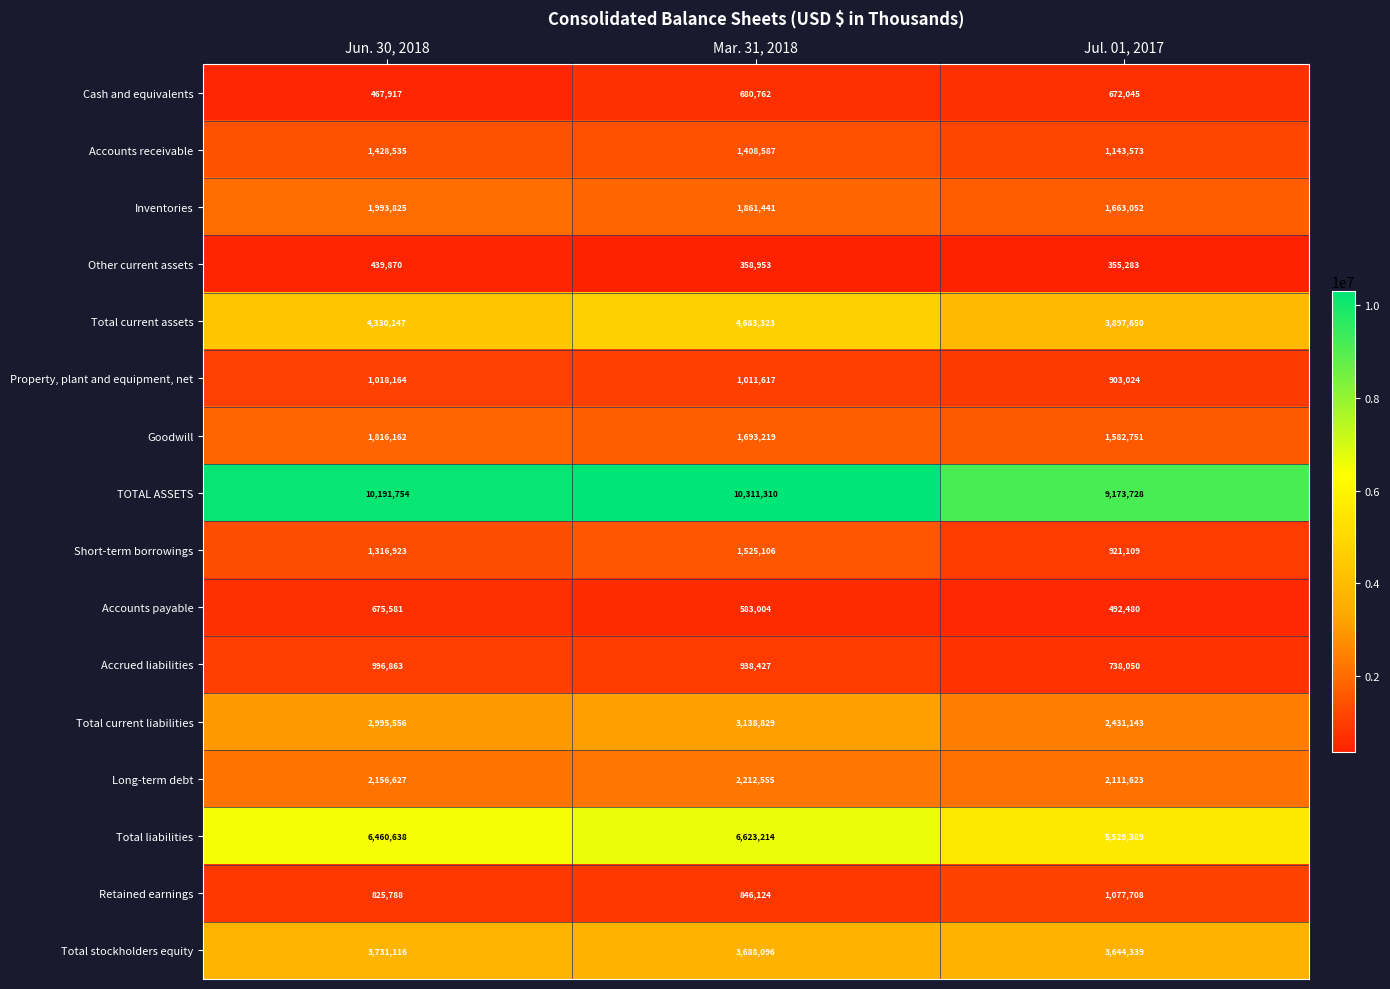

What is the total value across all series at Jun. 30, 2018?

40845466